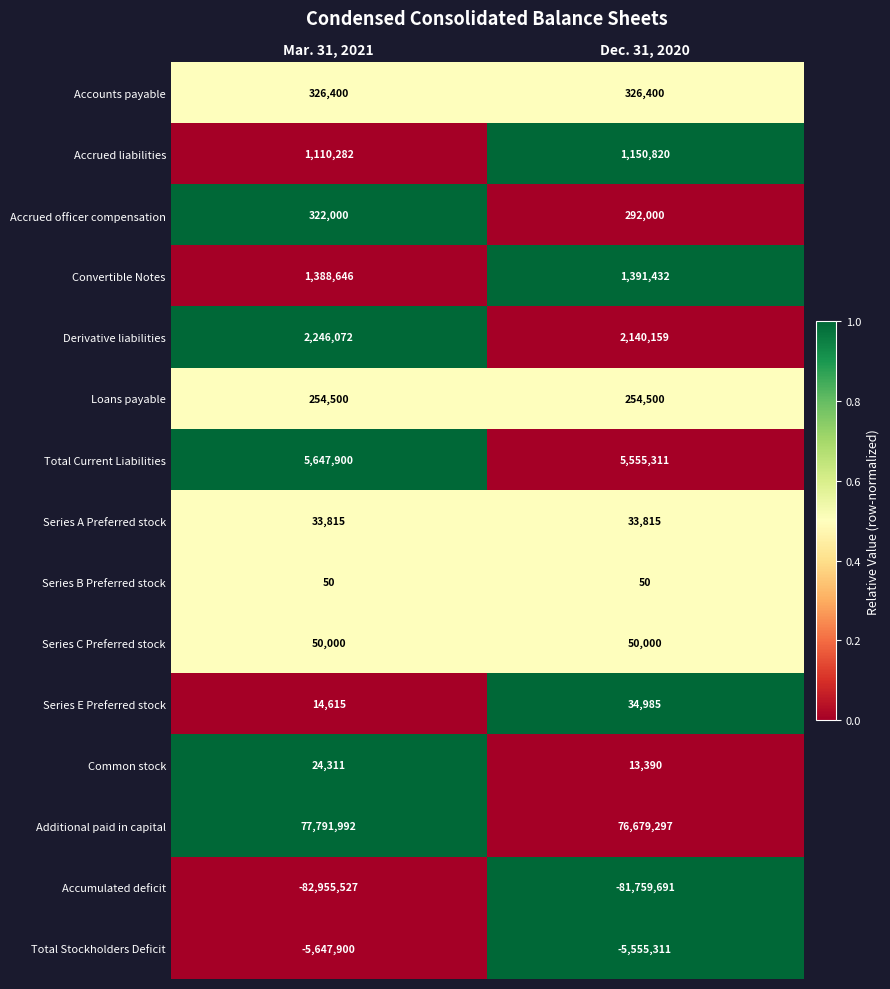

At how many categories does at least one series exceed 0?

2